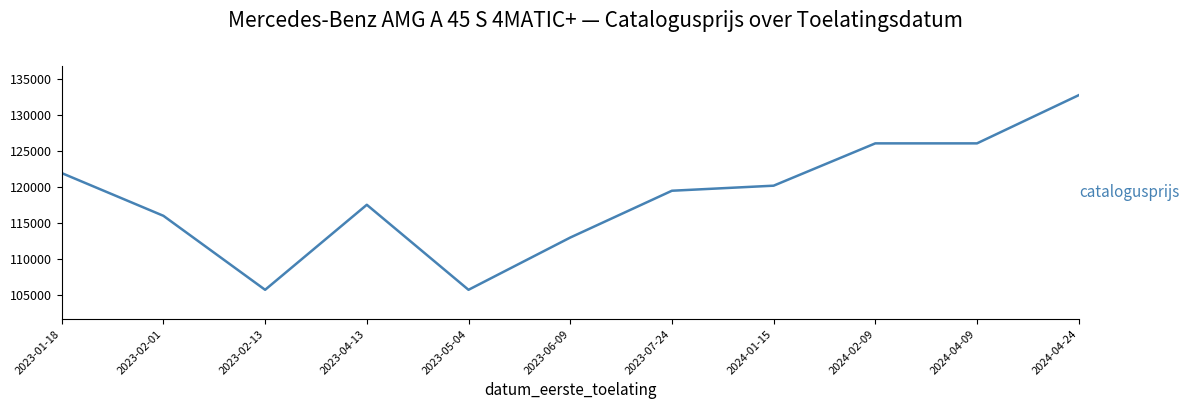

What is the smallest value displayed?

105774